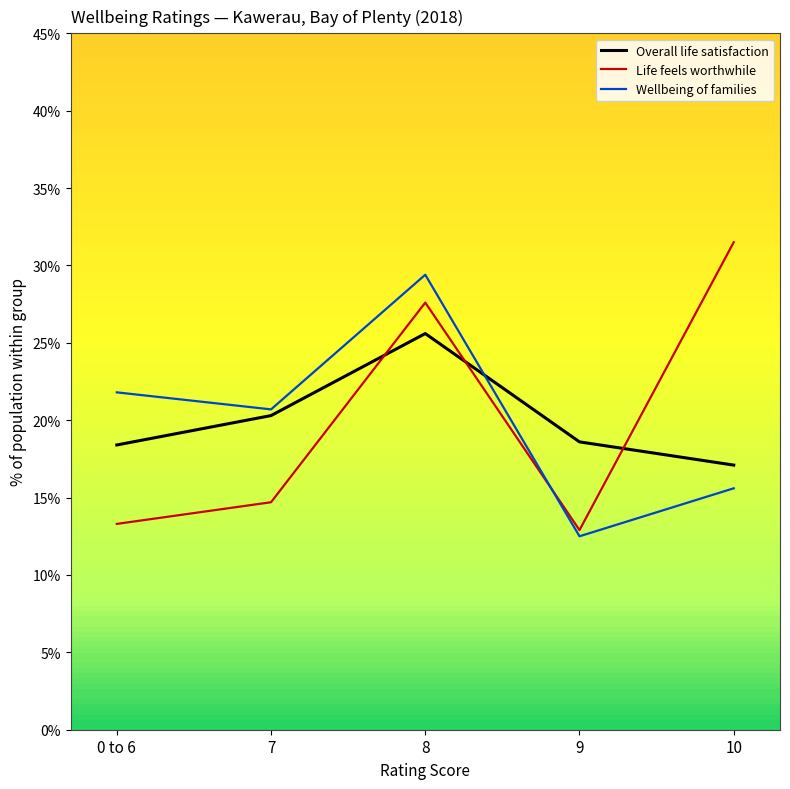

Is this an area chart (filled region under the line)?

No